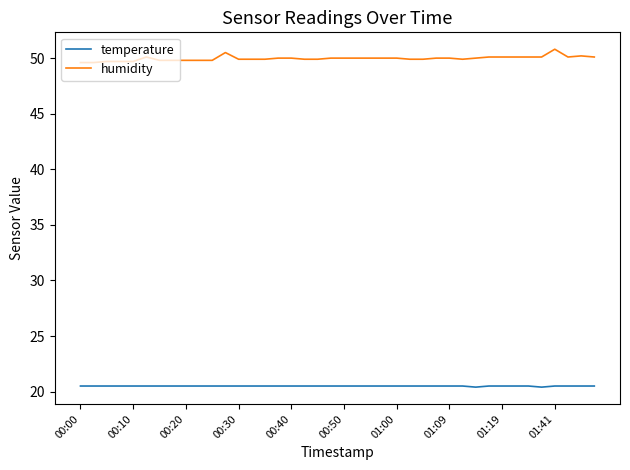

List the series in order of their peak value, highest first.

humidity, temperature